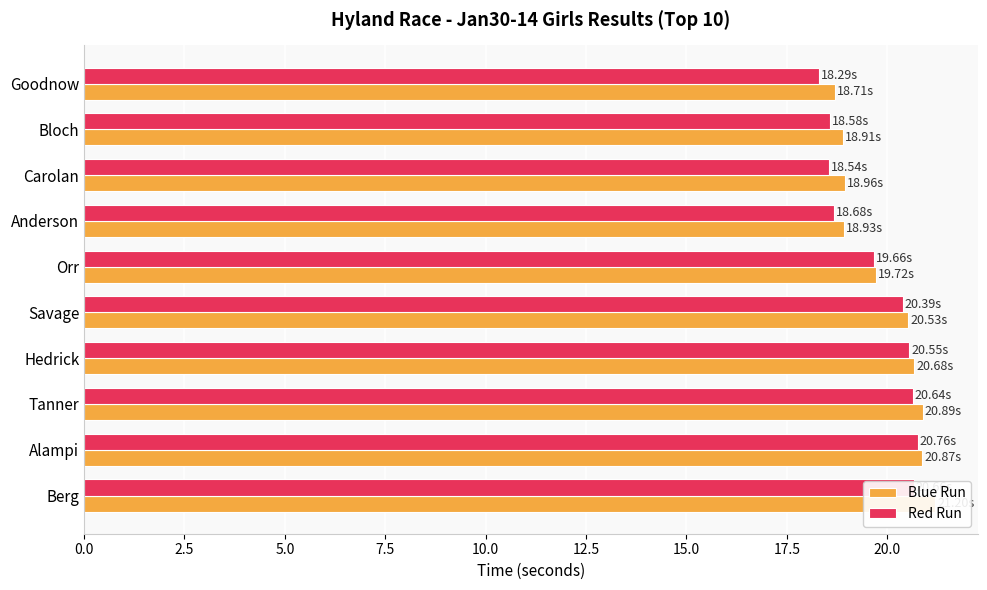

Reading left to right, what are all the values shown in this chart?

Blue Run: 18.7	18.9	19.0	18.9	19.7	20.5	20.7	20.9	20.9	21.2
Red Run: 18.3	18.6	18.5	18.7	19.7	20.4	20.6	20.6	20.8	20.7